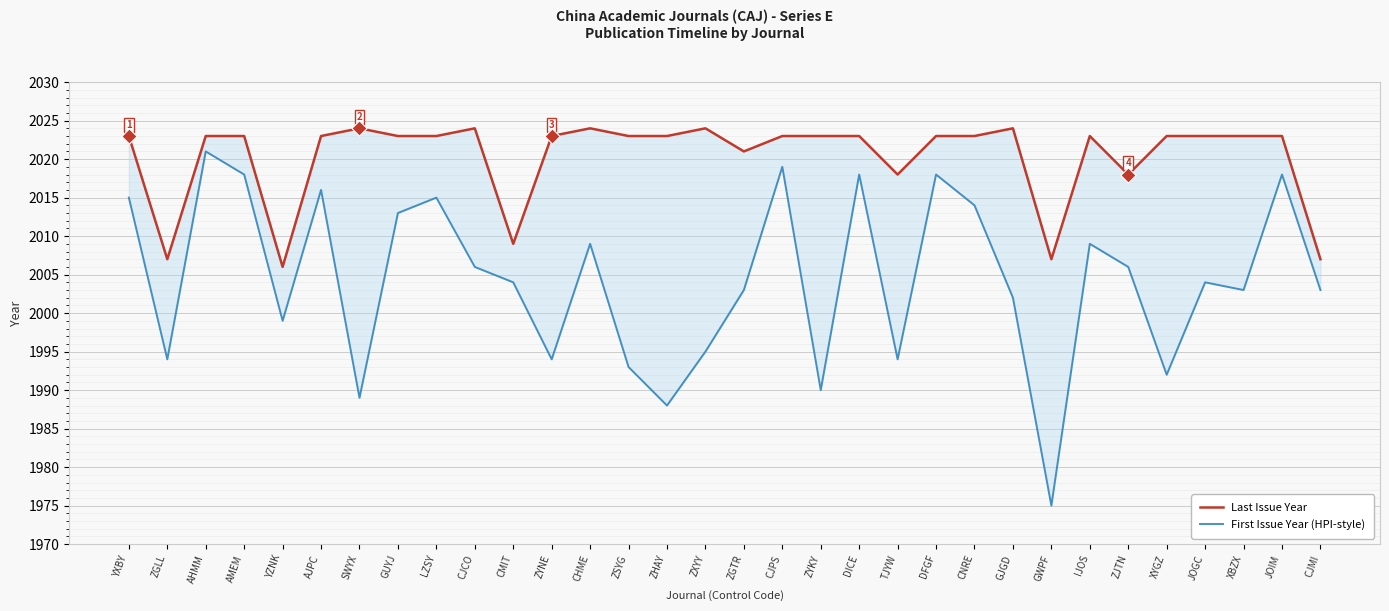

What are all the series names shown in the legend?

Last Issue Year, First Issue Year (HPI-style)